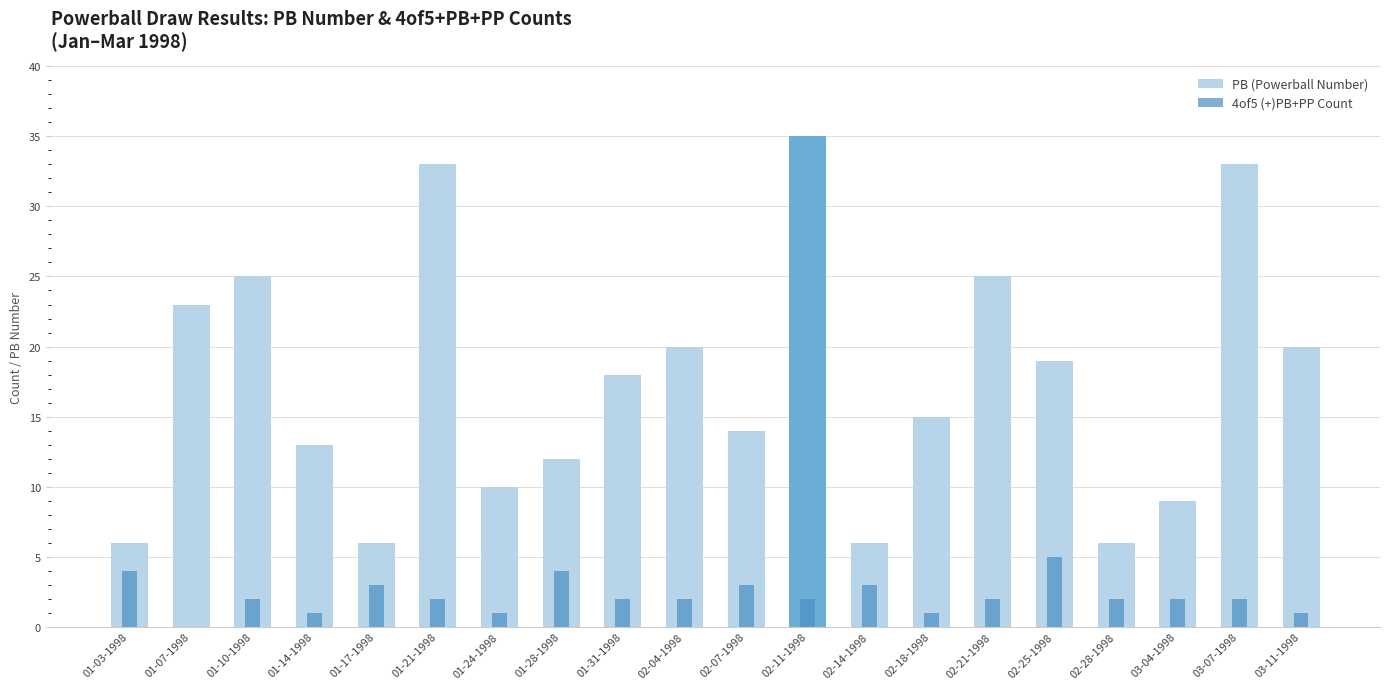

Reading left to right, transcribe all the data shown in this chart.

PB (Powerball Number): 01-03-1998=6	01-07-1998=23	01-10-1998=25	01-14-1998=13	01-17-1998=6	01-21-1998=33	01-24-1998=10	01-28-1998=12	01-31-1998=18	02-04-1998=20	02-07-1998=14	02-11-1998=35	02-14-1998=6	02-18-1998=15	02-21-1998=25	02-25-1998=19	02-28-1998=6	03-04-1998=9	03-07-1998=33	03-11-1998=20
4of5 (+)PB+PP Count: 01-03-1998=4	01-07-1998=0	01-10-1998=2	01-14-1998=1	01-17-1998=3	01-21-1998=2	01-24-1998=1	01-28-1998=4	01-31-1998=2	02-04-1998=2	02-07-1998=3	02-11-1998=2	02-14-1998=3	02-18-1998=1	02-21-1998=2	02-25-1998=5	02-28-1998=2	03-04-1998=2	03-07-1998=2	03-11-1998=1